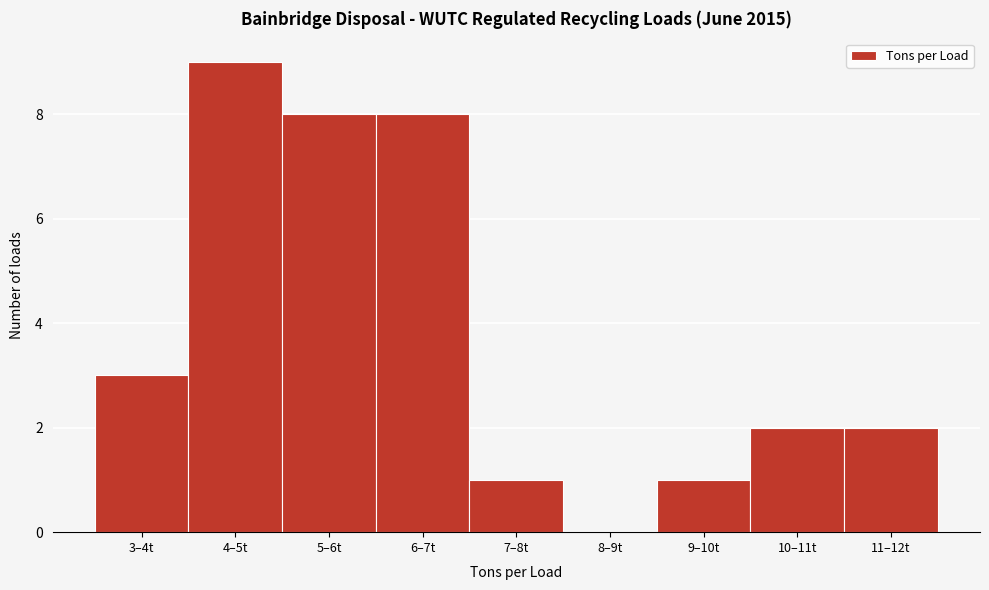

Reading left to right, extract all data points from this chart.

3–4t=3	4–5t=9	5–6t=8	6–7t=8	7–8t=1	8–9t=0	9–10t=1	10–11t=2	11–12t=2